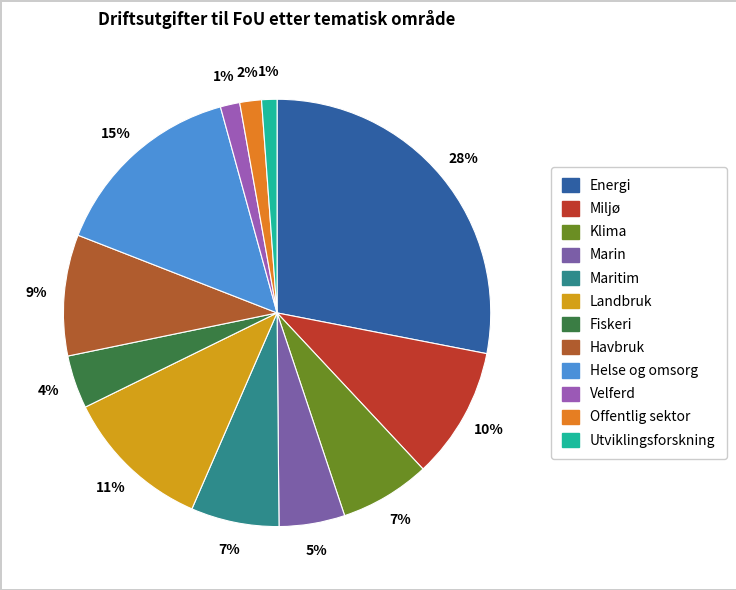

To the nearest percent, what is the combined percentage of Energi and Helse og omsorg?

43%